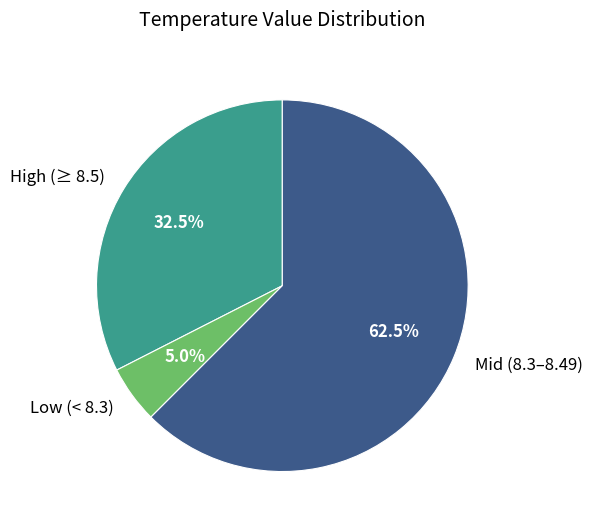

Which category has the smallest portion of the pie?

Low (< 8.3)